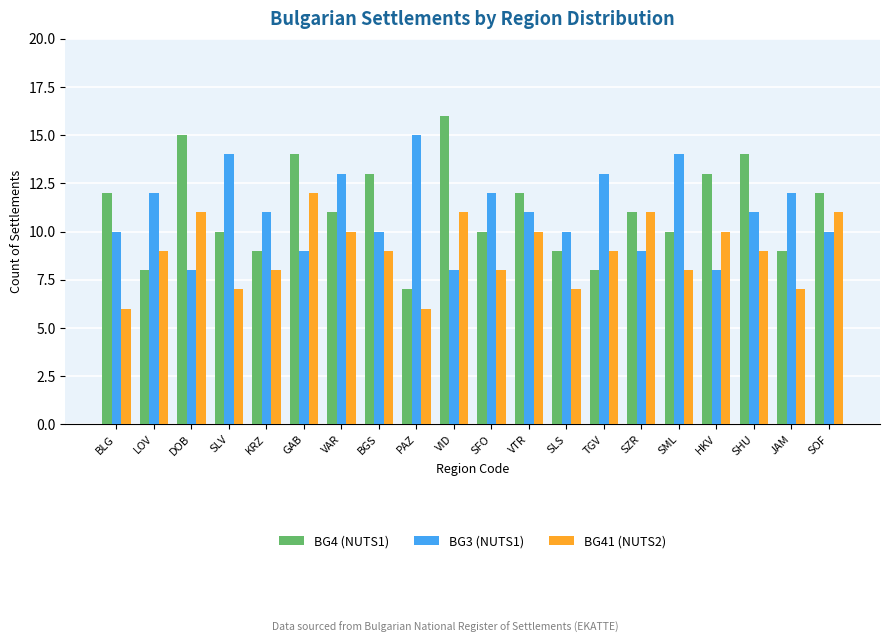

List the series in order of their peak value, highest first.

BG4 (NUTS1), BG3 (NUTS1), BG41 (NUTS2)